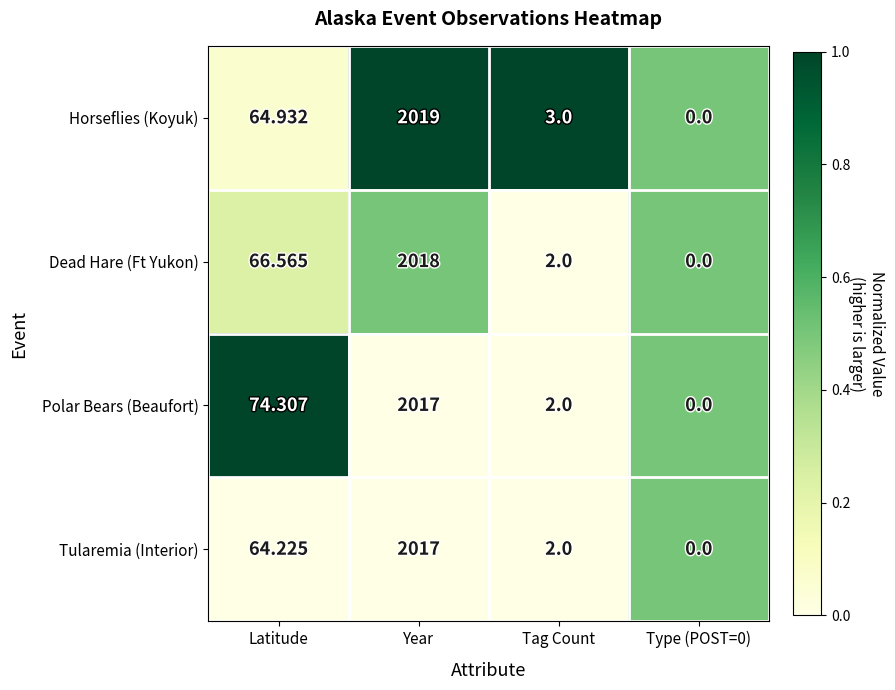

At which category is the sum across all series the highest?

Year